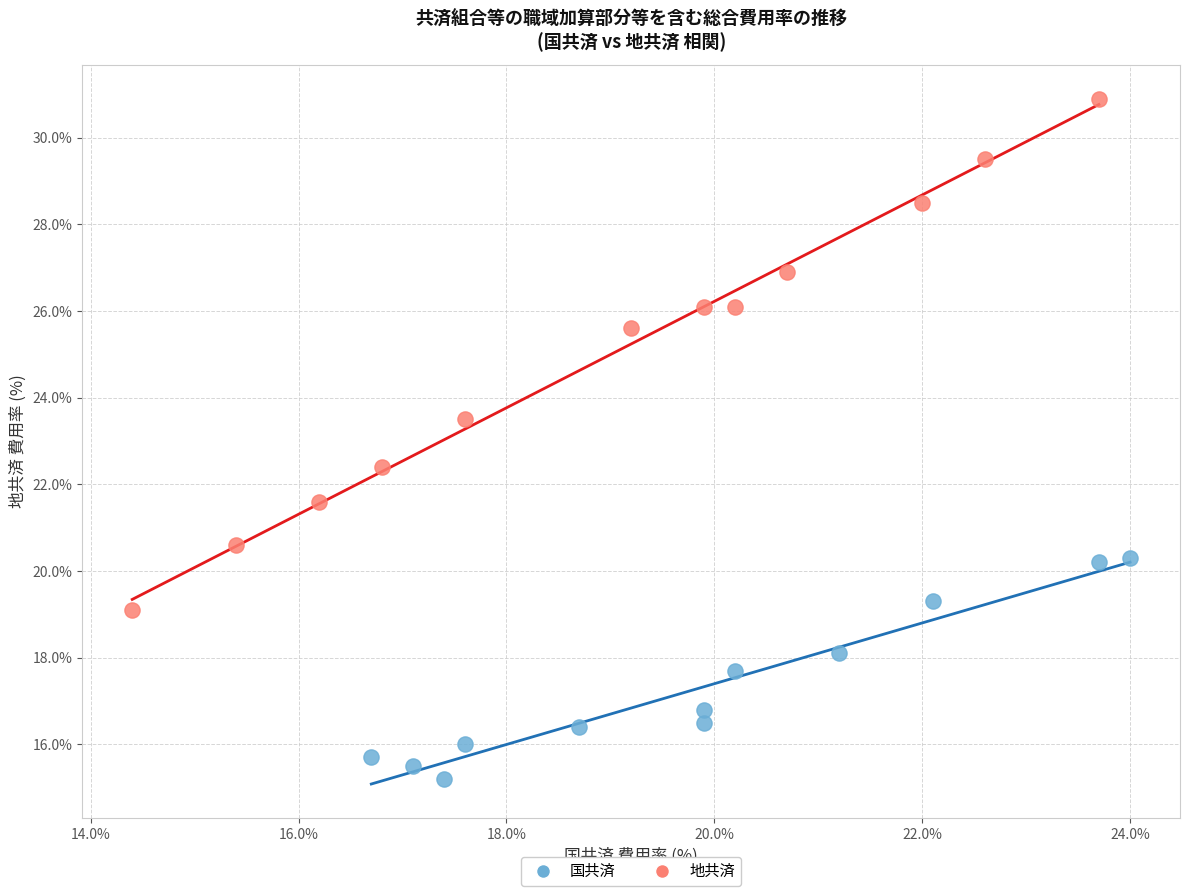

Which series has the widest spread of Y values?

地共済